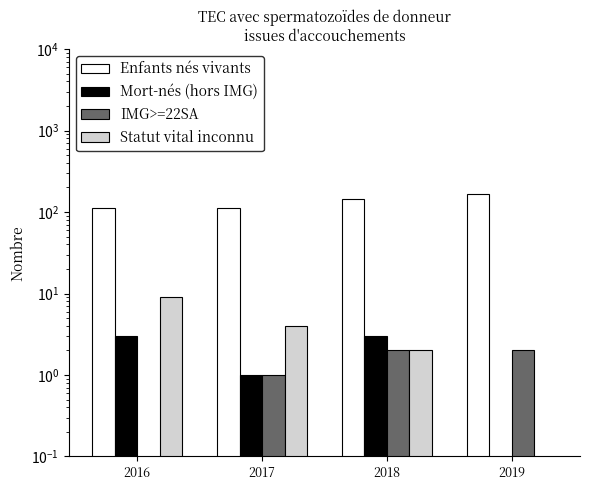

What is the value of the Mort-nés (hors IMG) bar at the 2nd from the left?

1